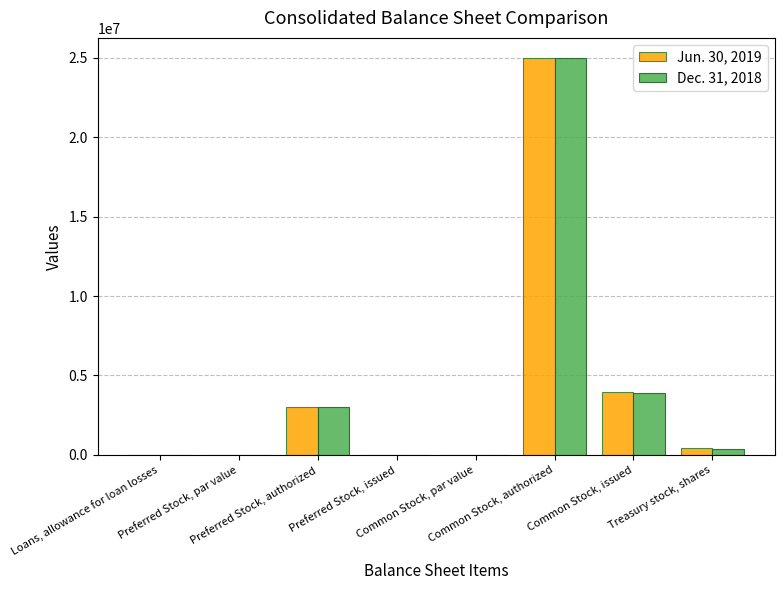

Which series has the largest total across all categories?

Jun. 30, 2019